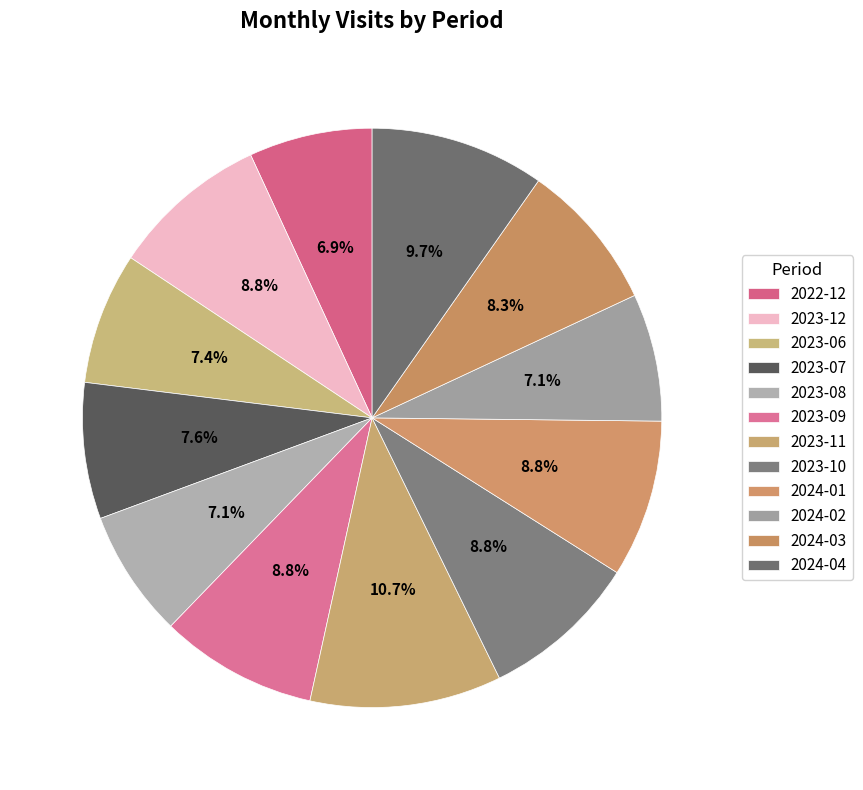

Is there any slice that represents more than half of the pie?

No